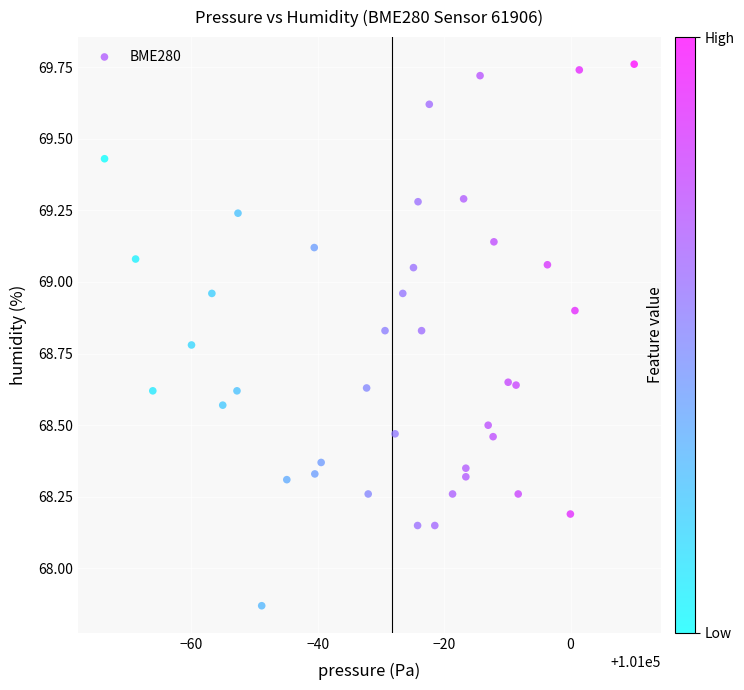

What is the range of Y values (max minus min)?

1.9